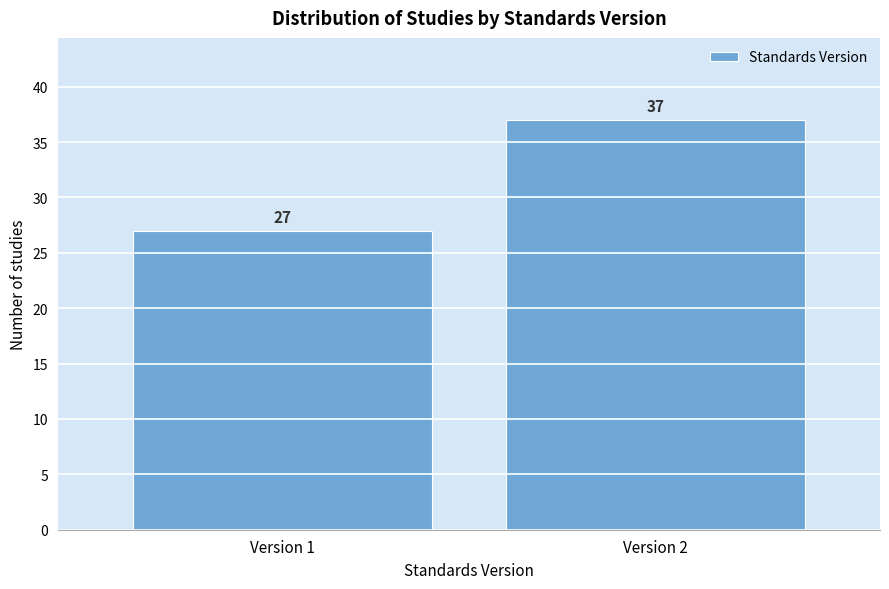

Reading right to left, list all the values displayed in this chart.

37	27